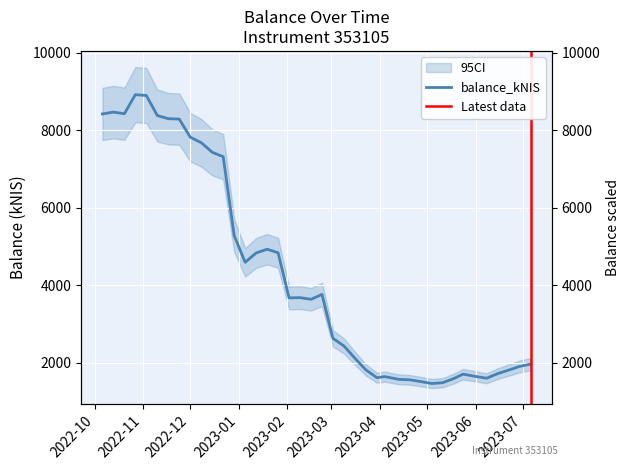

What is the sum of the values at 2023-04-04 and 2023-07-06?

3616.0